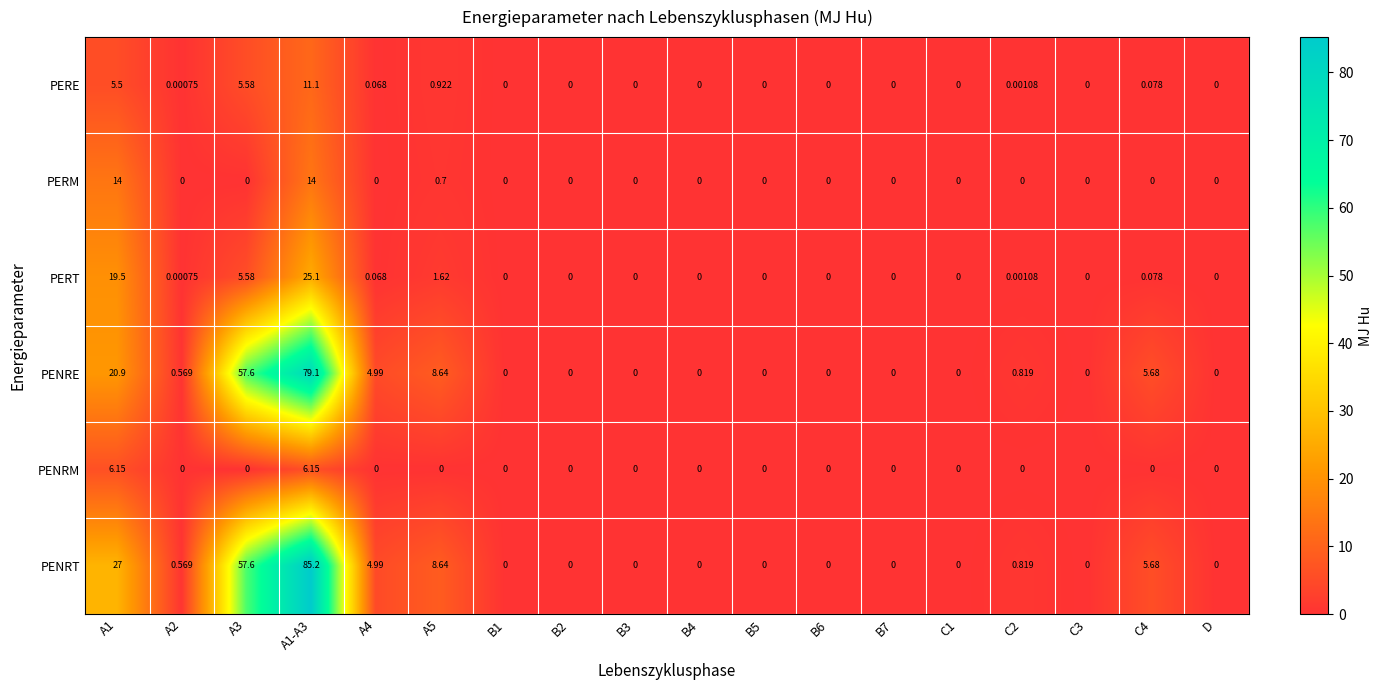

How many series are shown in this chart?

6